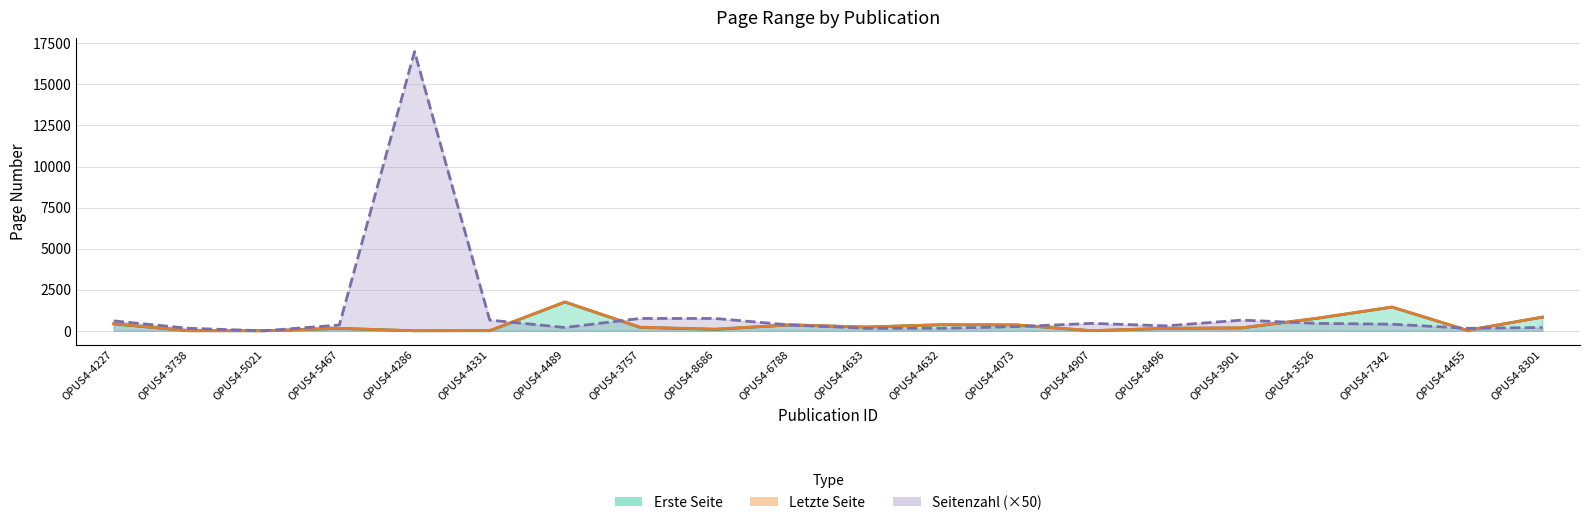

What is the average value of the Erste Seite series?

364